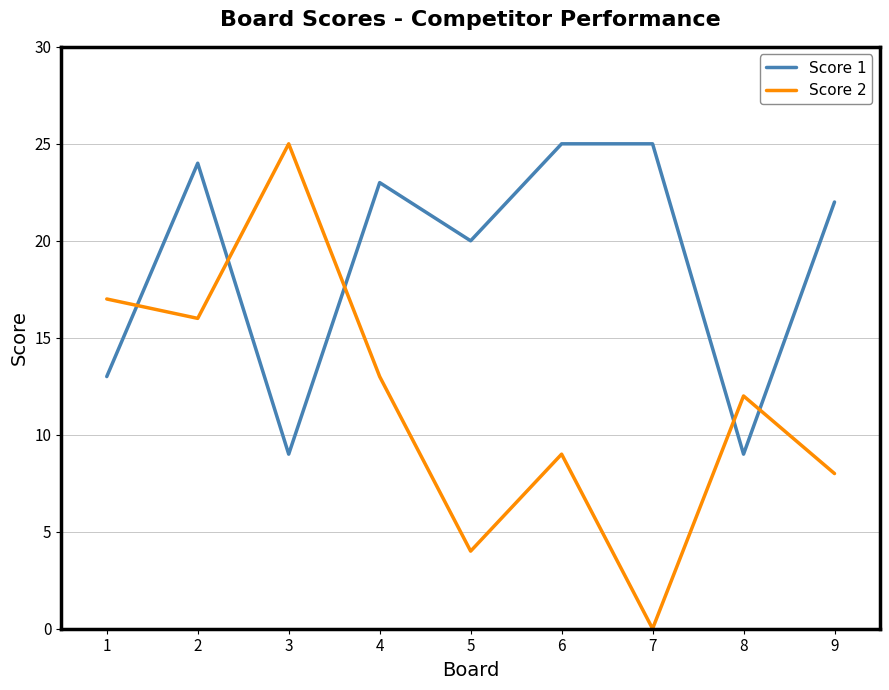

Which category has the lowest value in the Score 2 series?

7